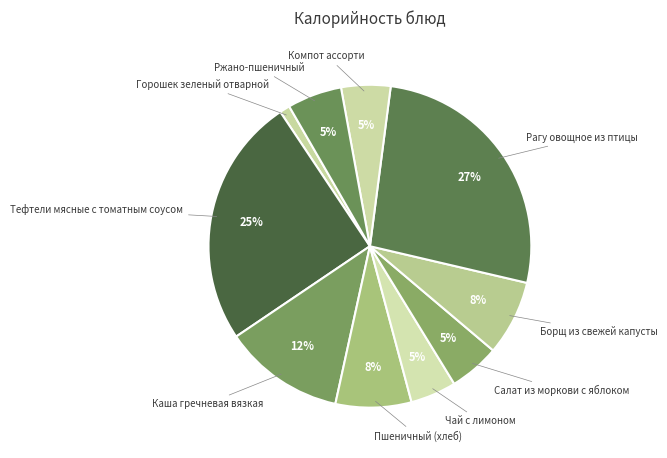

Count the number of slices in the pie.

10